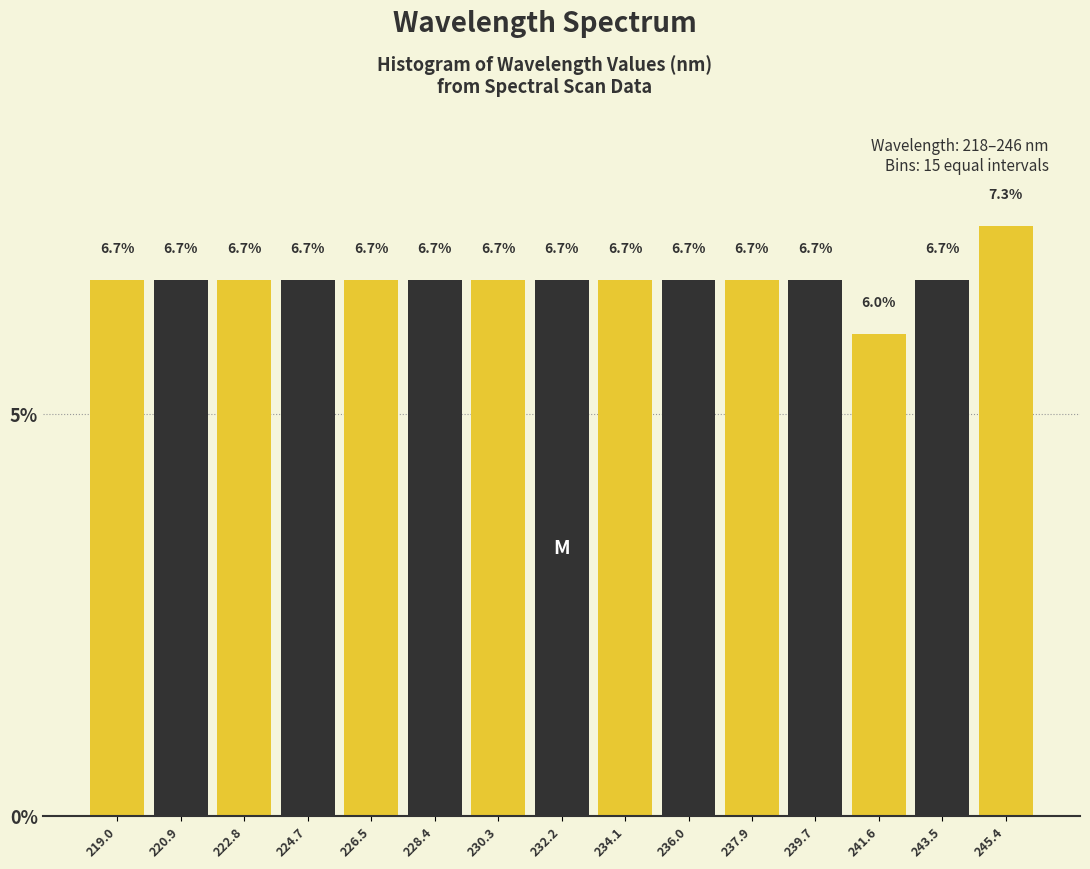

Reading left to right, list every bar in this chart as the range it spans on the x-axis followed by its height. The bar edges are not printed on the chart, so give them approximately, as read against the axis.

218.0 to 220.0: 6.7
220.0 to 221.8: 6.7
221.8 to 223.8: 6.7
223.8 to 225.6: 6.7
225.6 to 227.4: 6.7
227.4 to 229.4: 6.7
229.4 to 231.2: 6.7
231.2 to 233.2: 6.7
233.2 to 235.0: 6.7
235.0 to 237.0: 6.7
237.0 to 238.8: 6.7
238.8 to 240.6: 6.7
240.6 to 242.6: 6.0
242.6 to 244.4: 6.7
244.4 to 246.4: 7.3